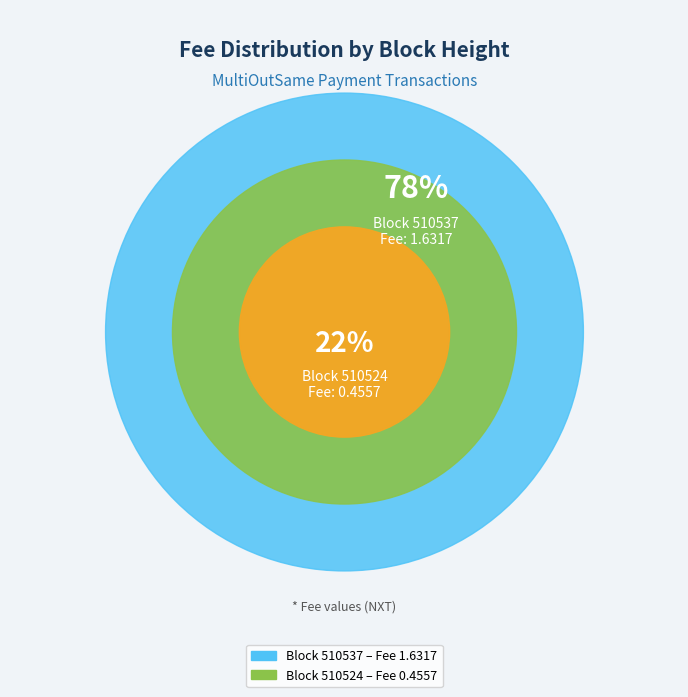

What is the largest slice in the pie chart?

510537